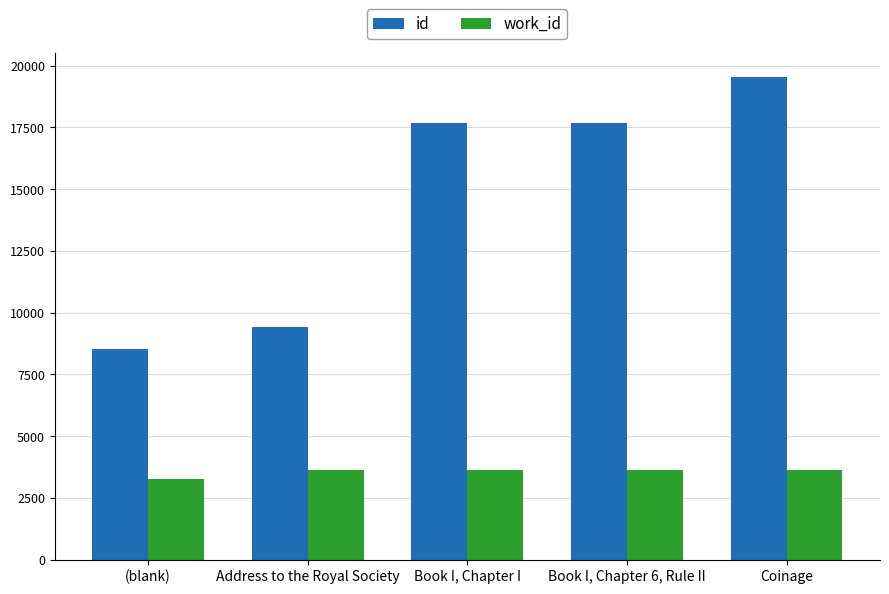

What is the value of the work_id bar at the 2nd from the left?

3625